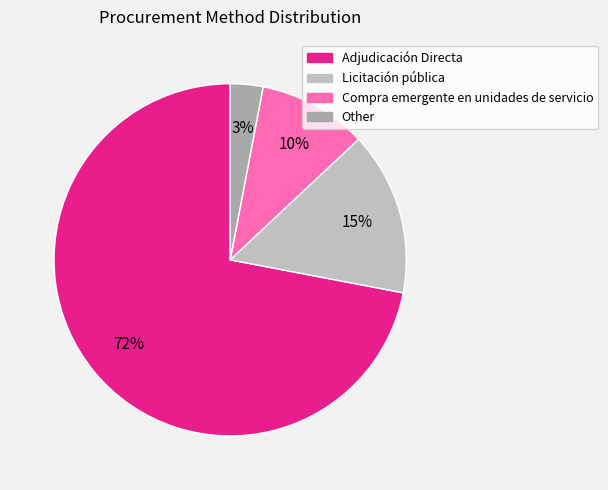

The Adjudicación Directa slice represents 78% of the pie. True or false?

False